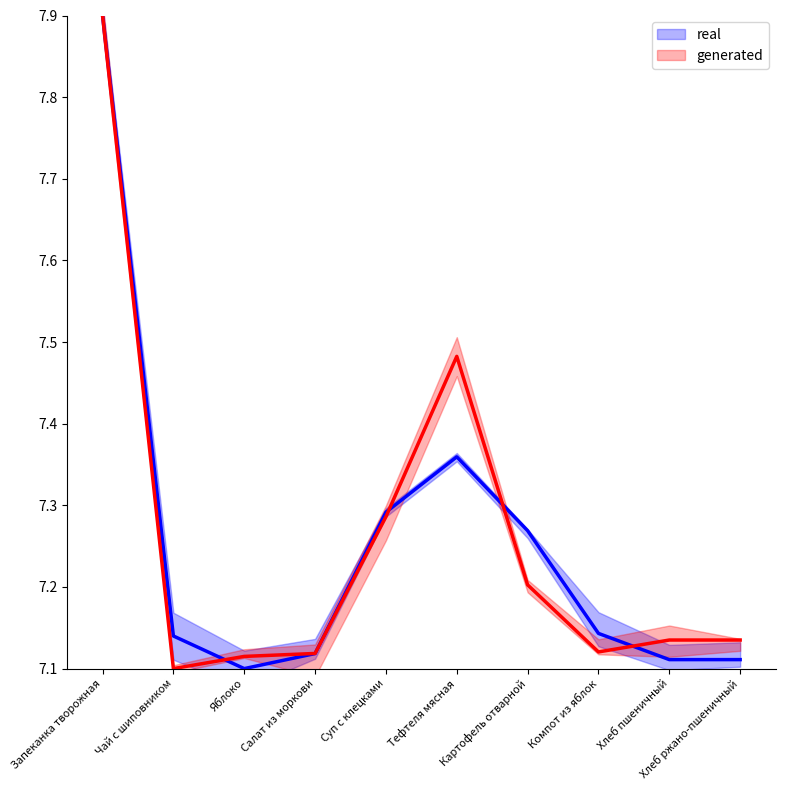

Is the value of Белки at Компот из яблок greater than the value of Калорийность at Запеканка творожная?

No